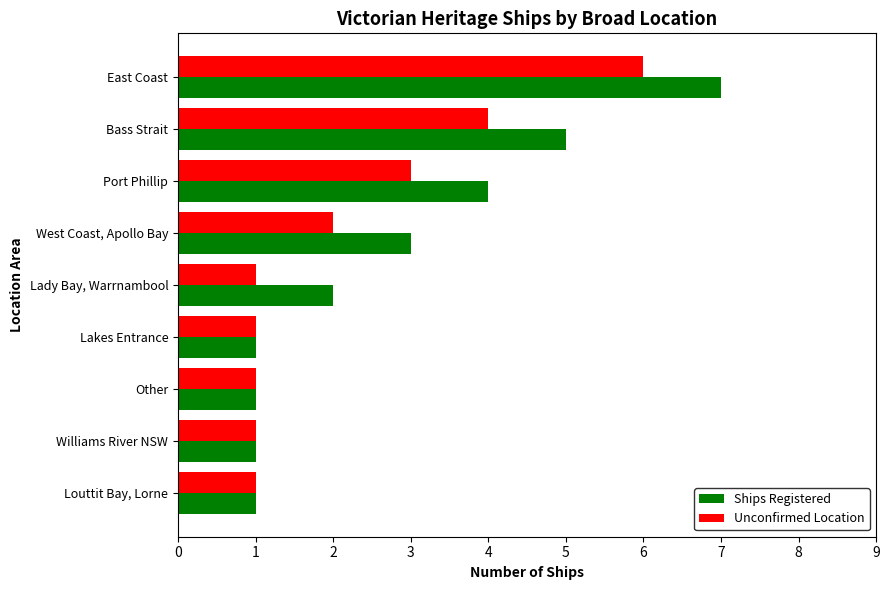

Rank the series by their average value, from highest to lowest.

Ships Registered, Unconfirmed Location